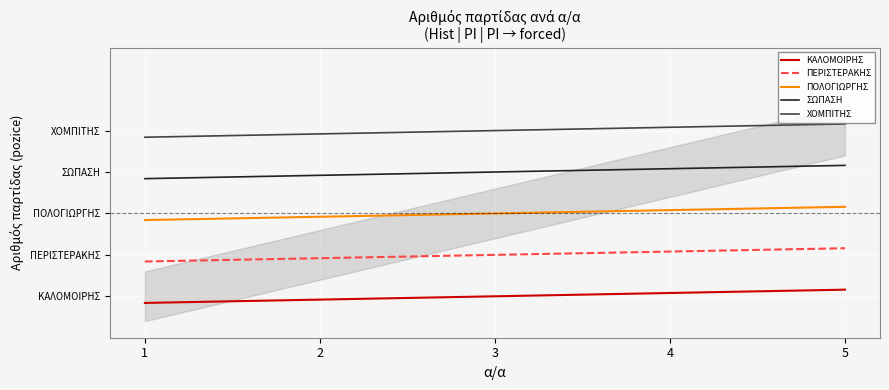

At which label is ΚΑΛΟΜΟΙΡΗΣ closest to 1?

3